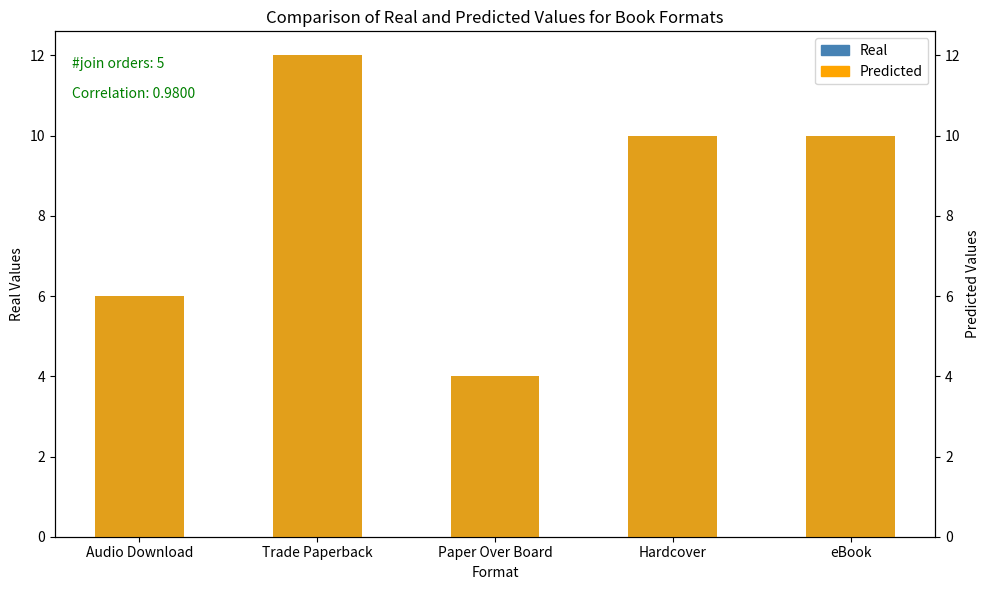

List the labels in order of Predicted value, largest first.

Trade Paperback, Hardcover, eBook, Audio Download, Paper Over Board